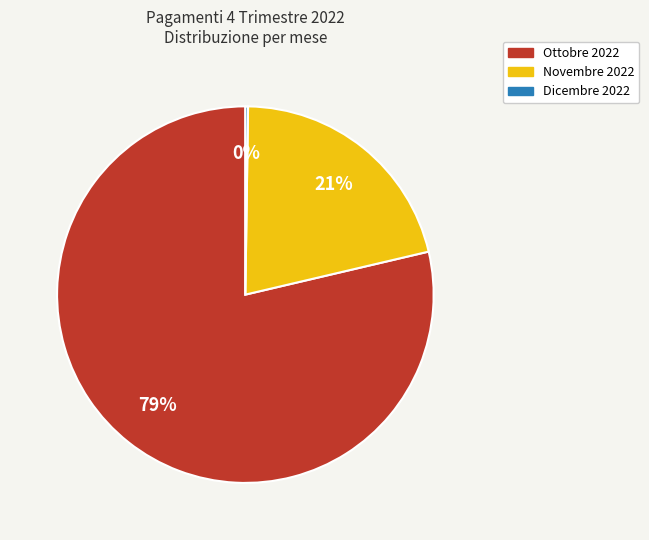

Is there a majority slice in this chart?

Yes